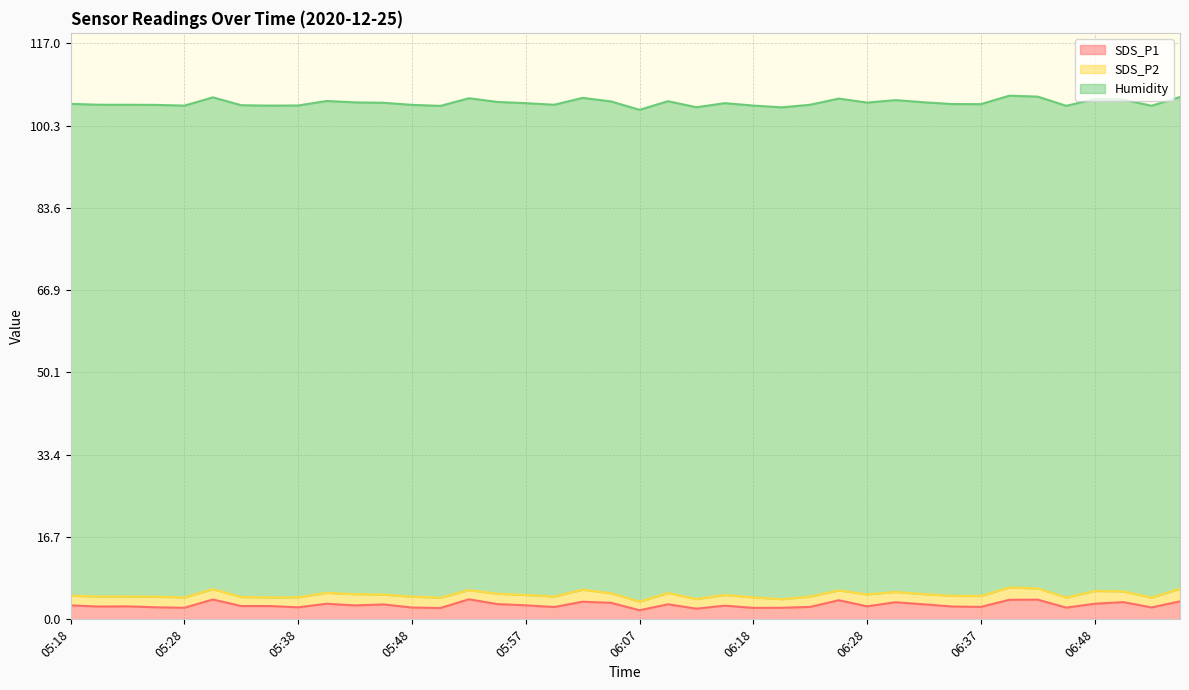

What is the maximum value for SDS_P1?

4.1